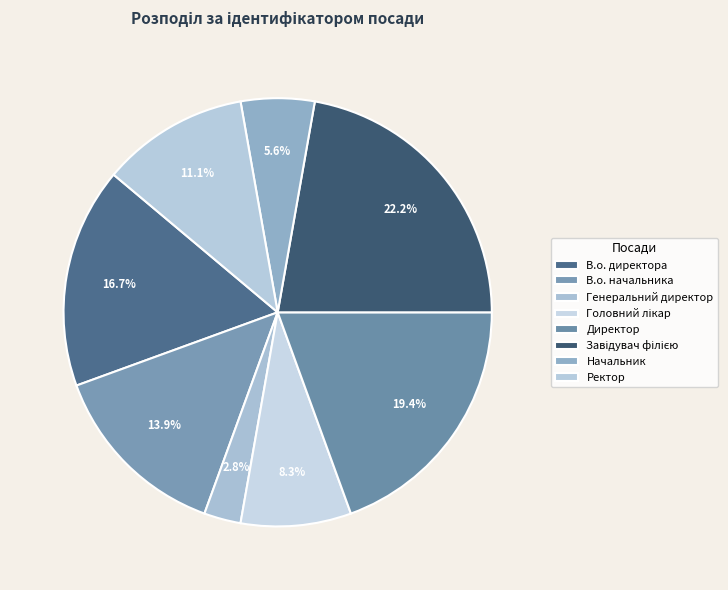

How many slices are in this pie chart?

8